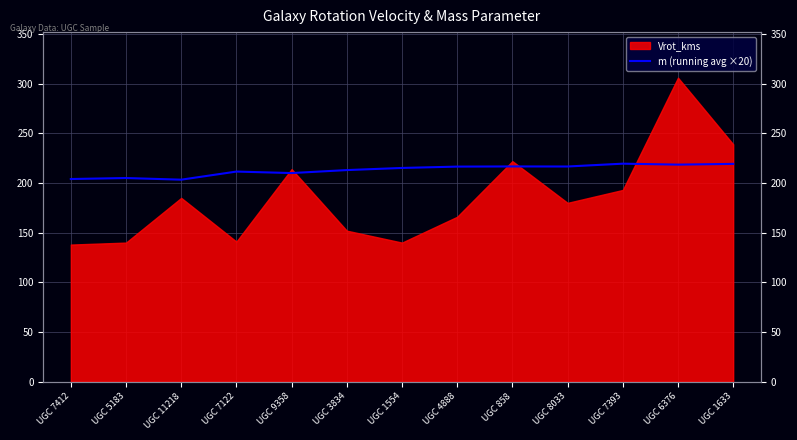

Does the chart display data point markers on the line(s)?

No